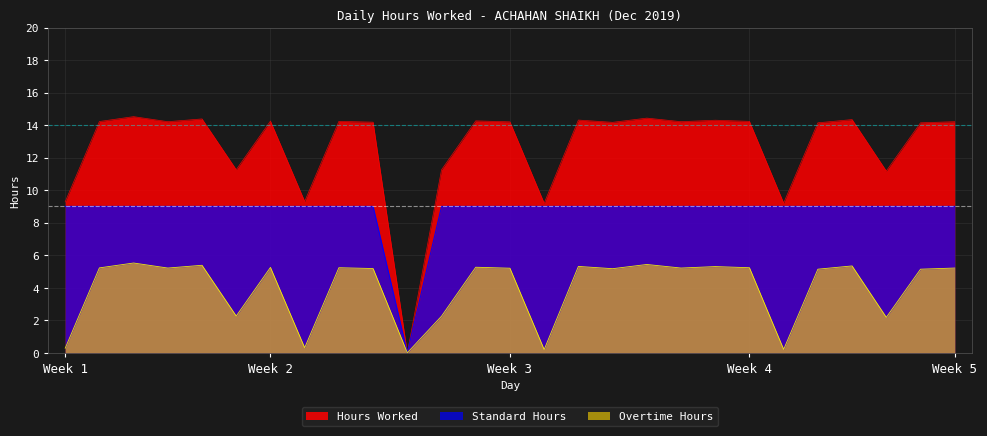

Rank the series by their maximum value, from highest to lowest.

Hours Worked, Standard Hours, Overtime Hours